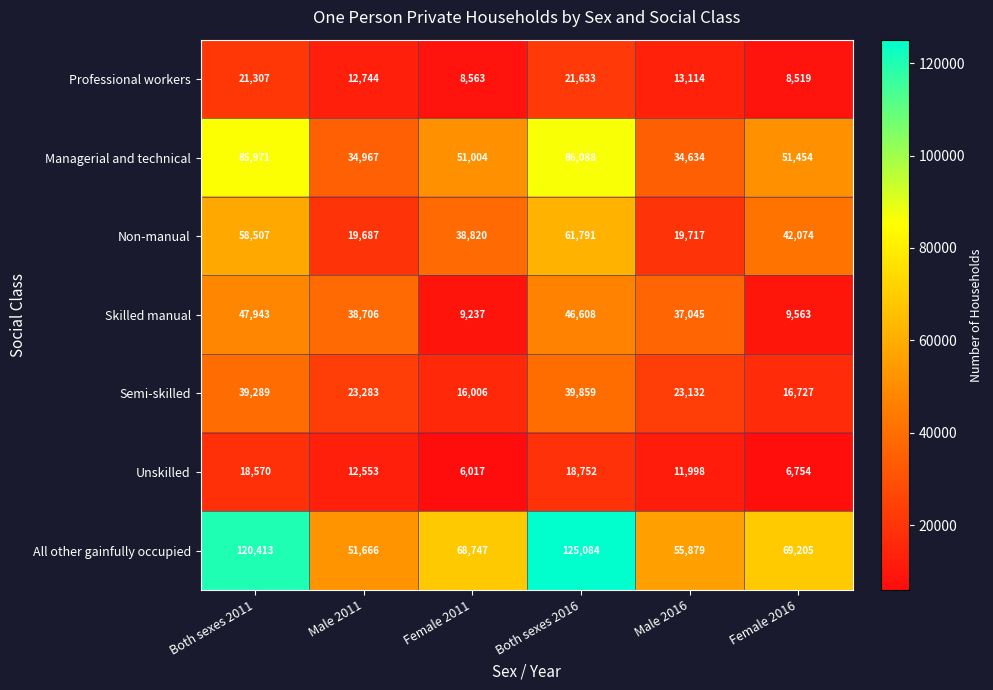

Is it true that Non-manual equals 13687 at Both sexes 2016?

False